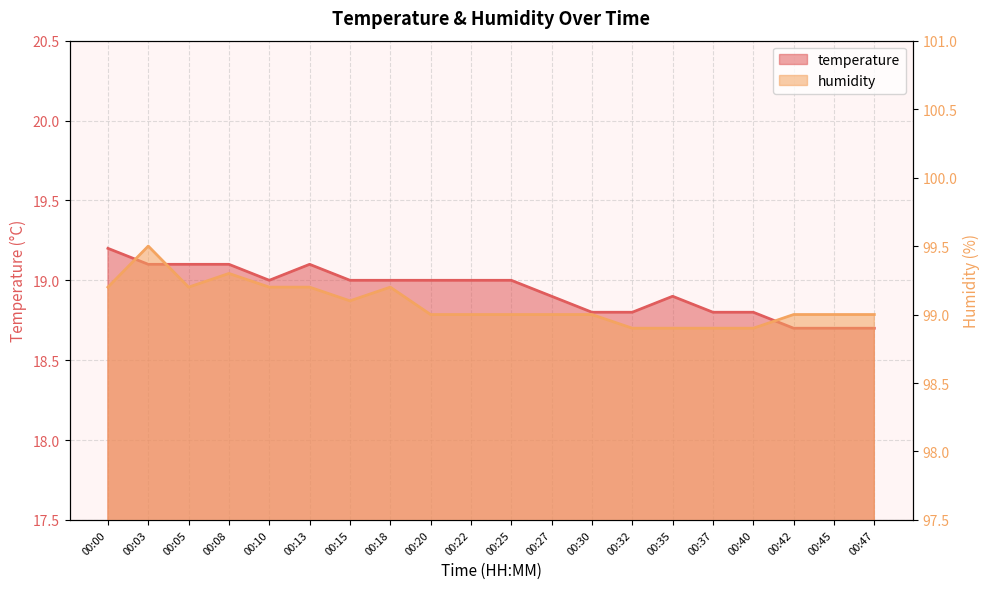

Does the chart have visible grid lines?

Yes